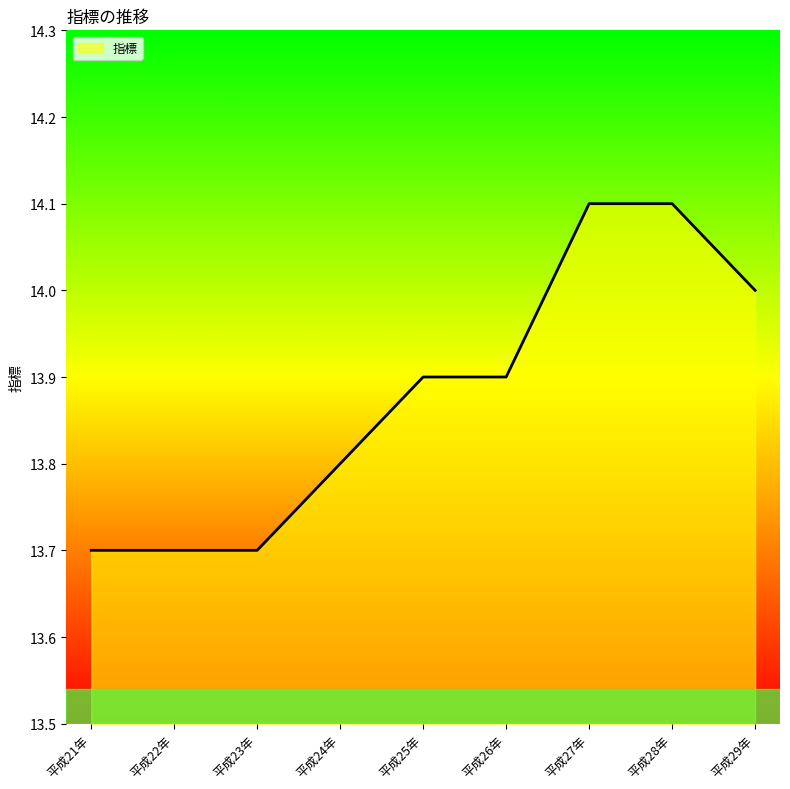

Which has a higher value, 平成28年 or 平成22年?

平成28年